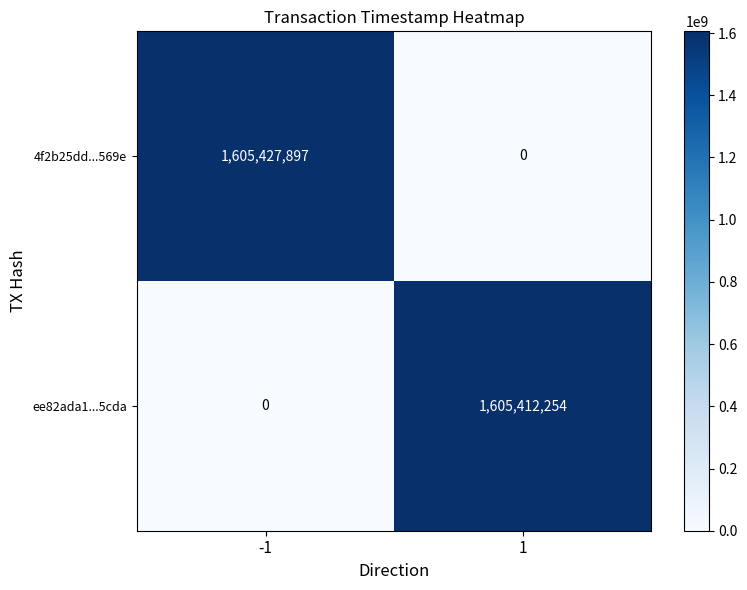

At -1, list the series in order from smallest to largest.

ee82ada1...5cda, 4f2b25dd...569e